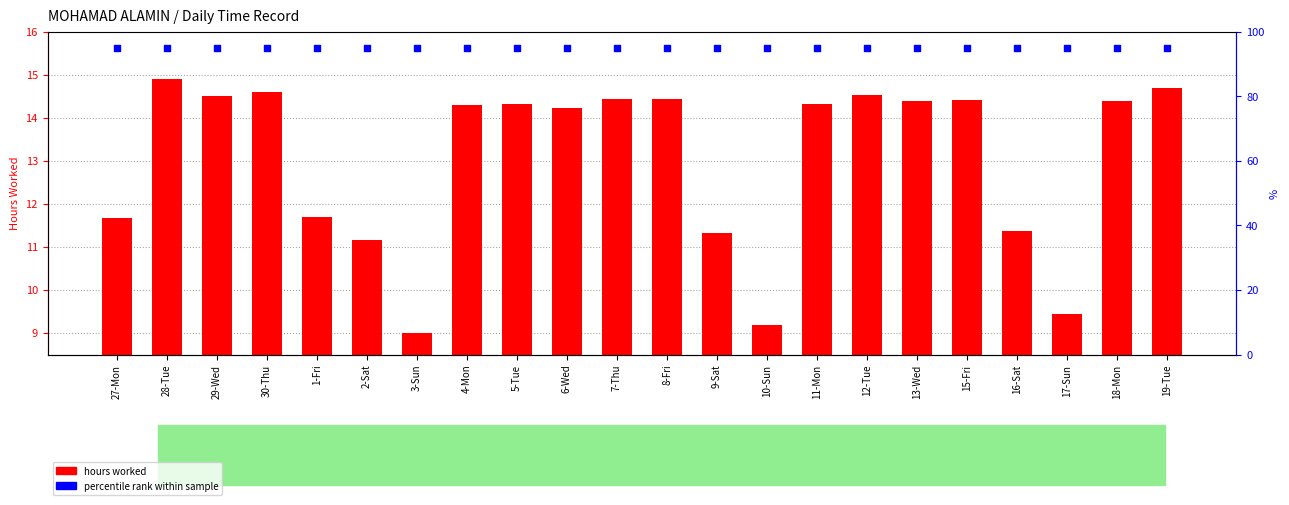

What are all the series names shown in the legend?

hours worked, percentile rank